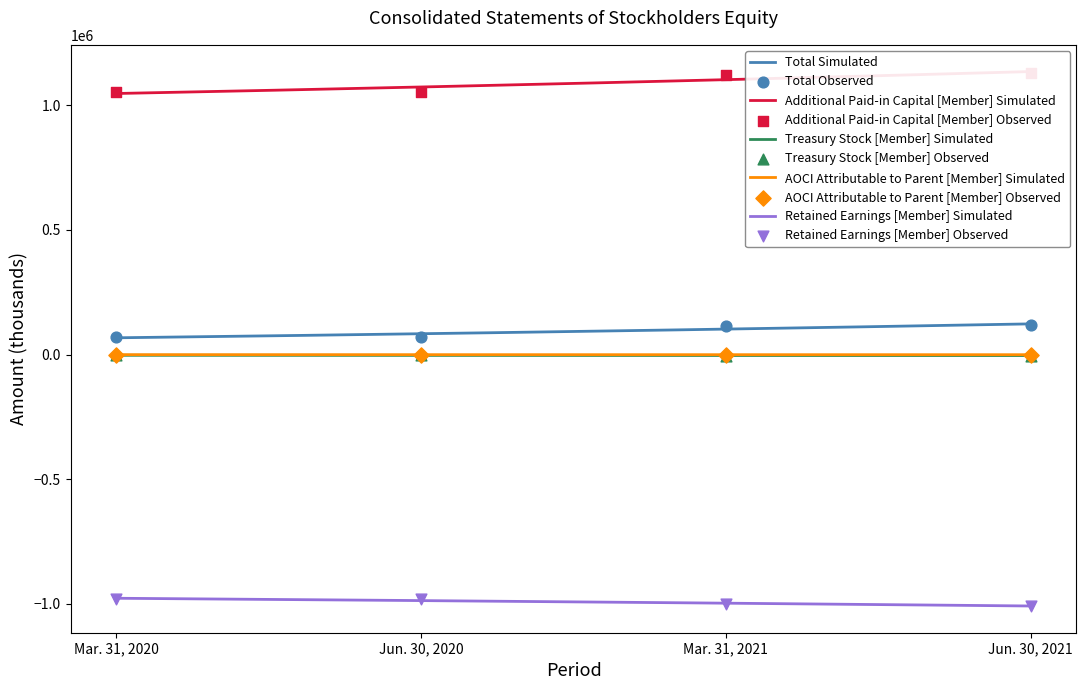

At which category is the sum across all series the highest?

Jun. 30, 2021